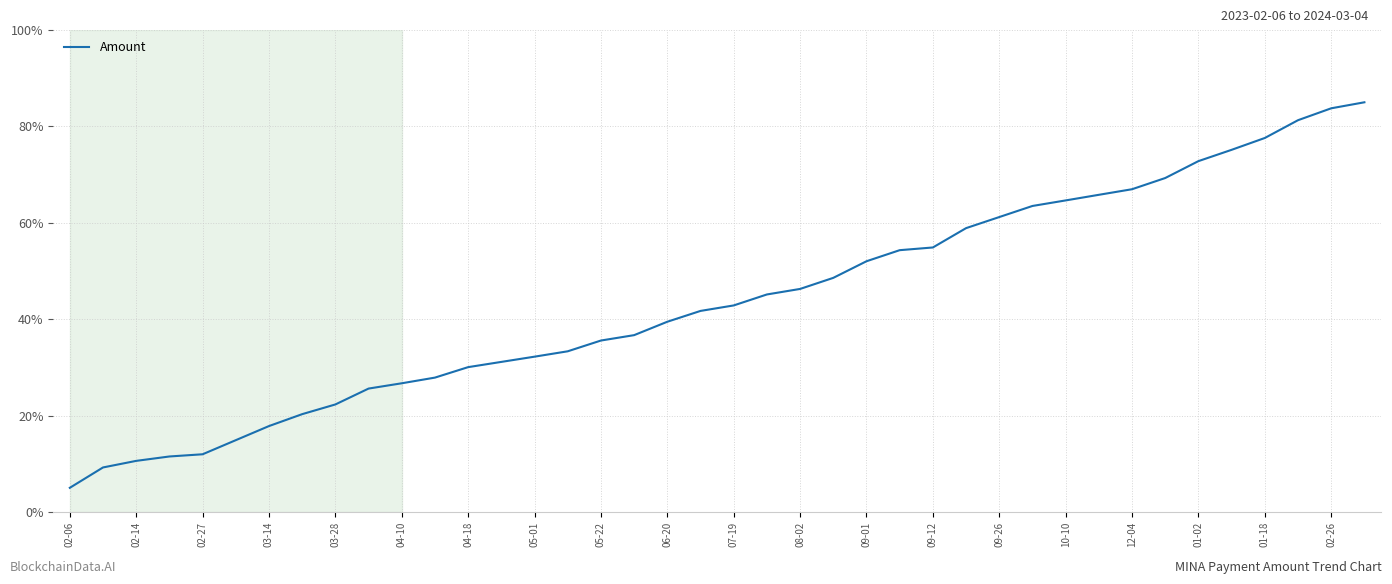

What is the difference between the maximum and minimum values?

80.0